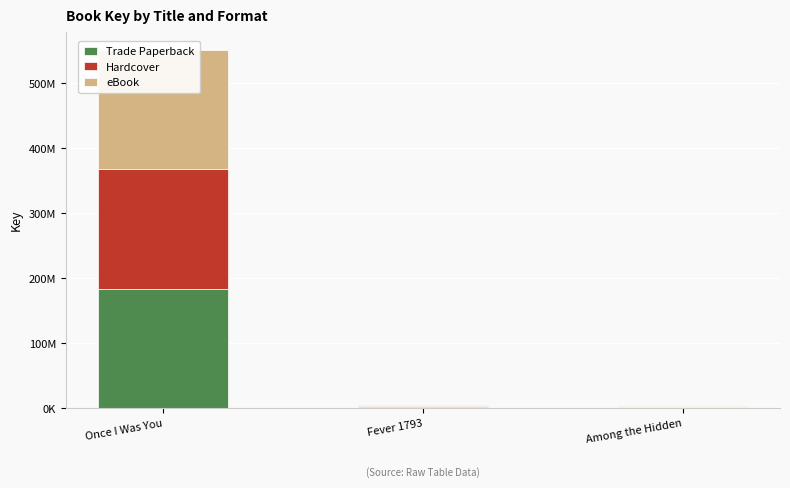

What is the difference between the maximum and minimum values in the Trade Paperback series?

182782691